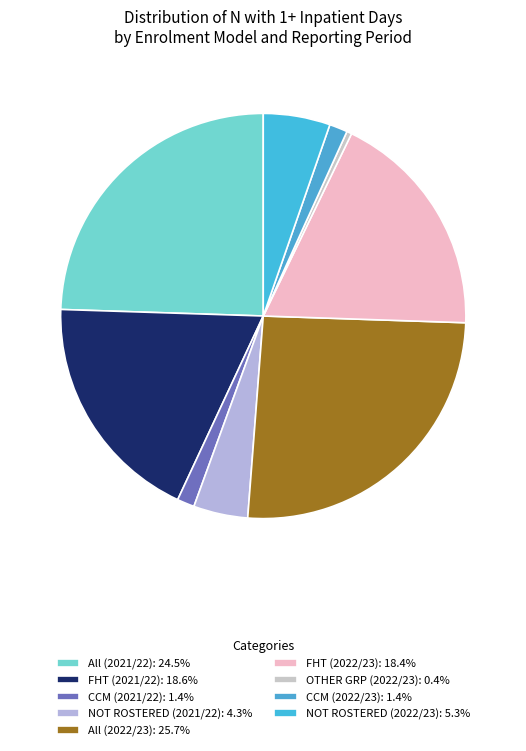

Which slice is the smallest?

OTHER GRP (2022/23)